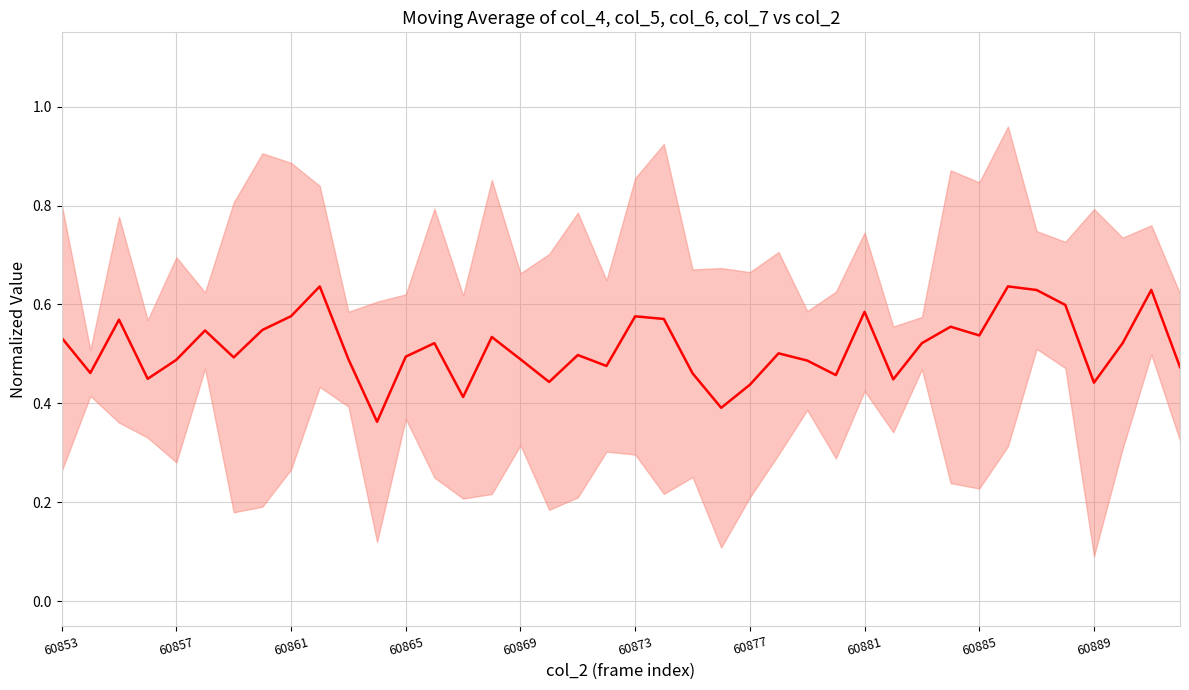

How many series are shown in this chart?

1